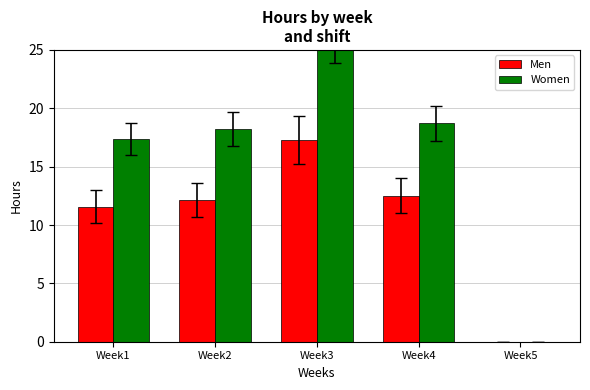

True or false: Women has a value of 46.6 at Week3.

False